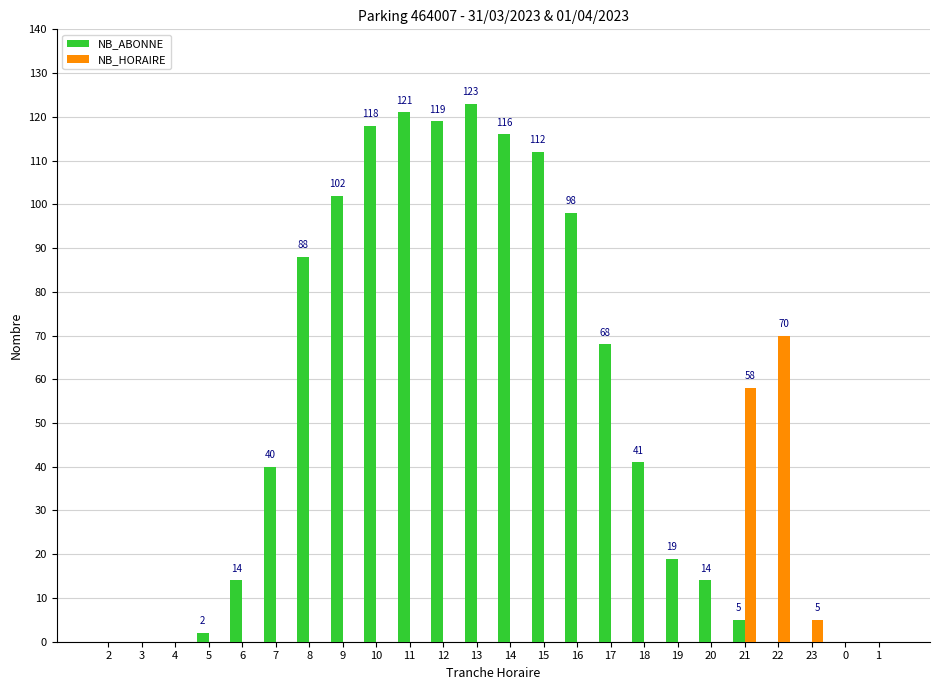

Where is NB_ABONNE nearest to the value 61?

17